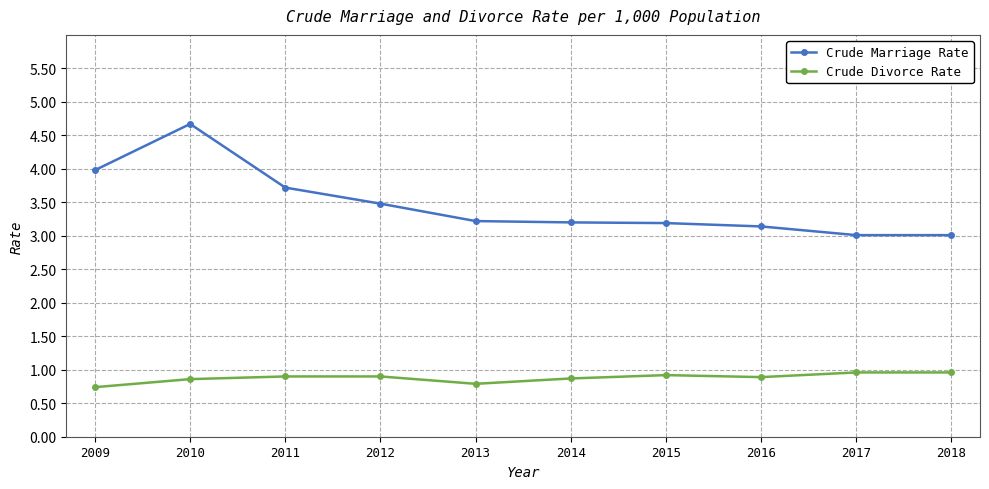

Reading left to right, list all the values displayed in this chart.

Crude Marriage Rate: 4.0	4.7	3.7	3.5	3.2	3.2	3.2	3.1	3.0	3.0
Crude Divorce Rate: 0.7	0.9	0.9	0.9	0.8	0.9	0.9	0.9	1.0	1.0